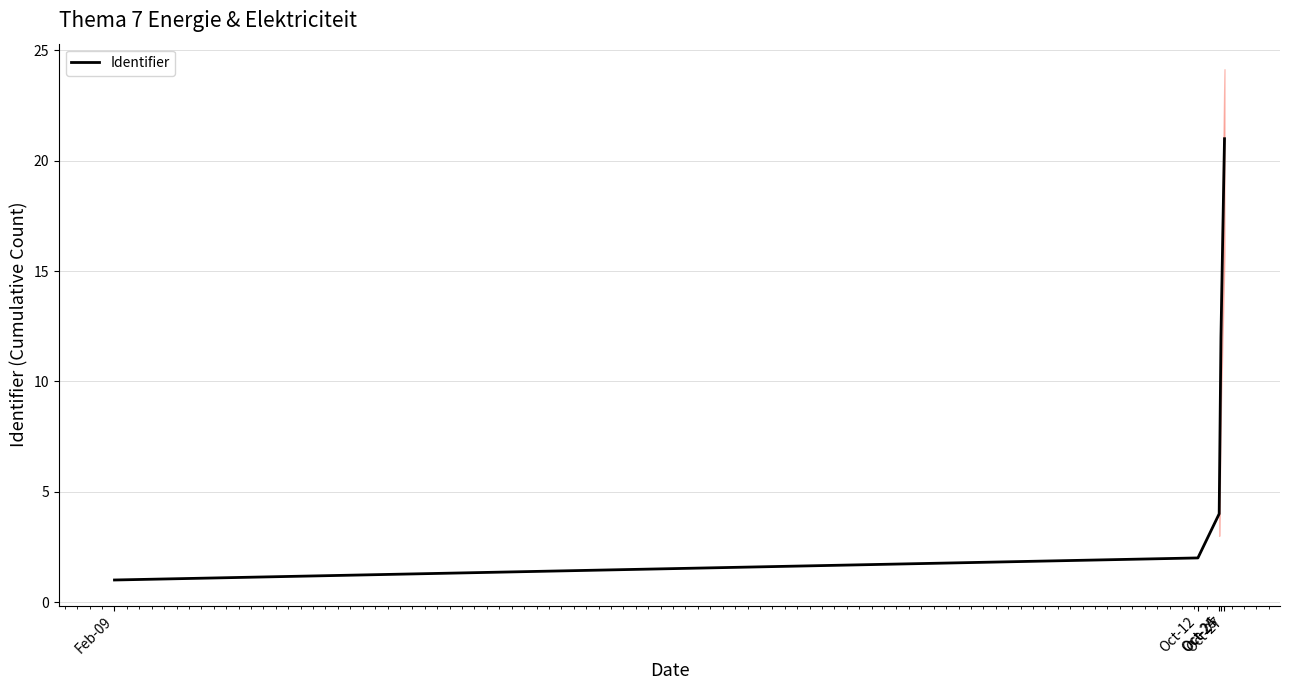

The chart shows a value of 3 at Oct-12. True or false?

False